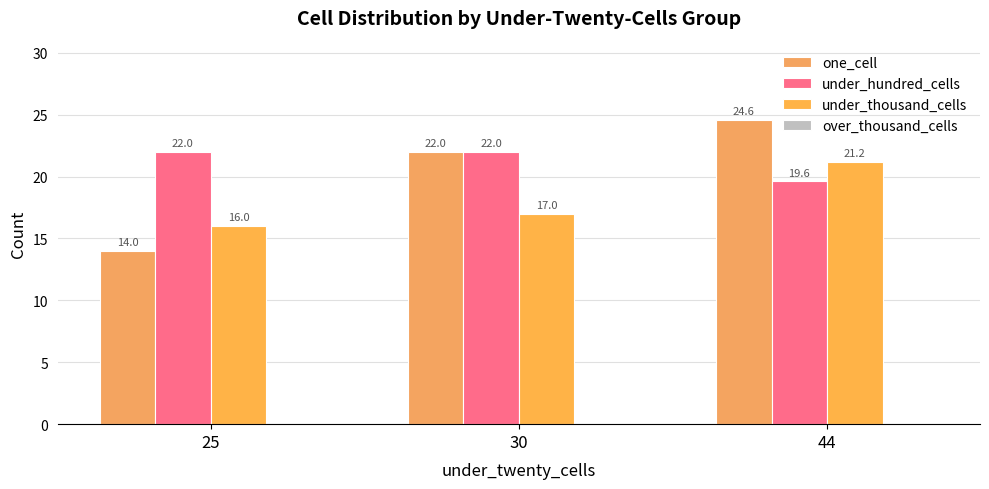

How many bars are there in total?

9